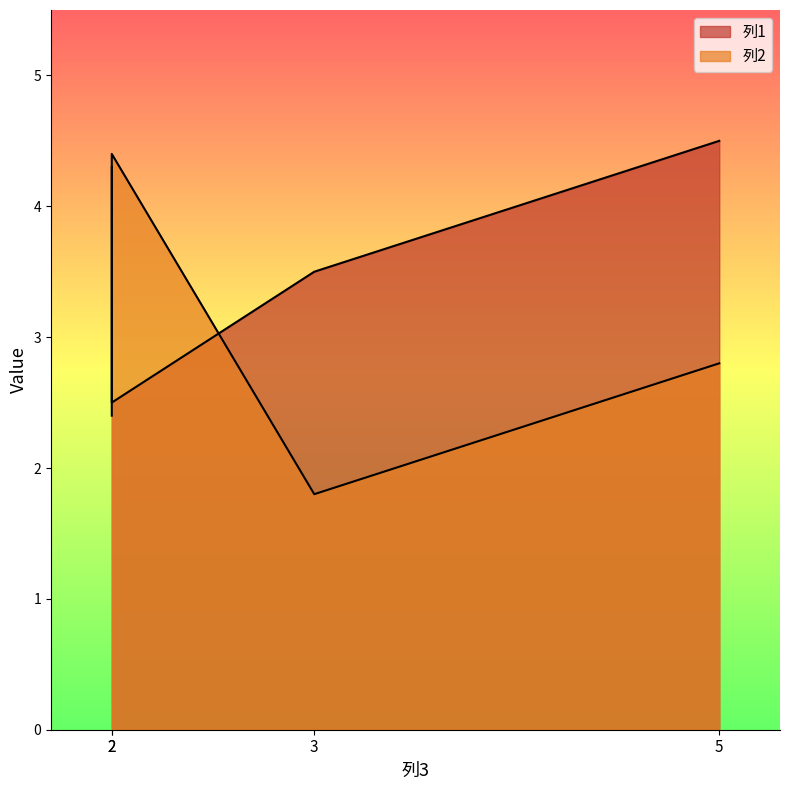

At how many categories does at least one series exceed 2?

4